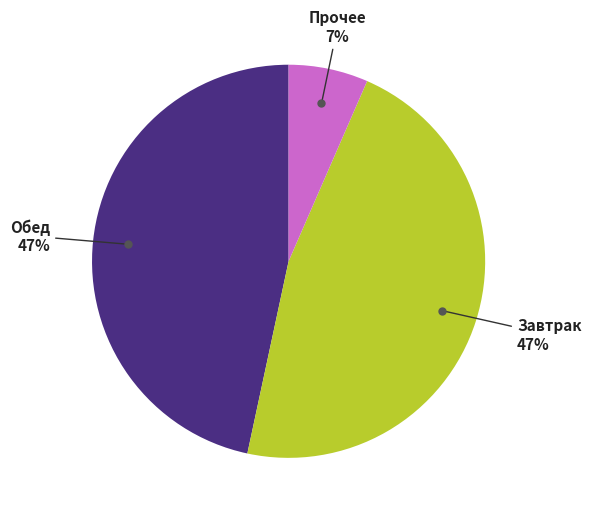

Is there a majority slice in this chart?

No